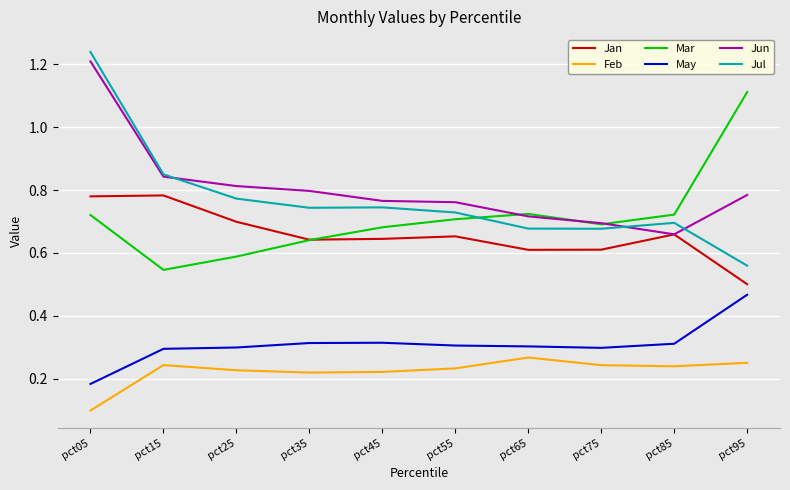

True or false: Jun and Feb cross at least once.

False